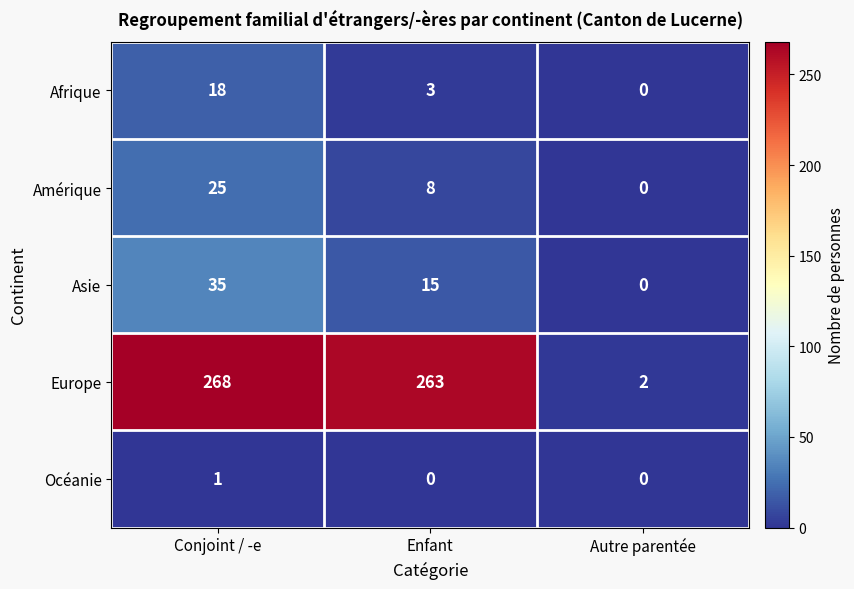

What is the difference between the highest and lowest values at Enfant?

263